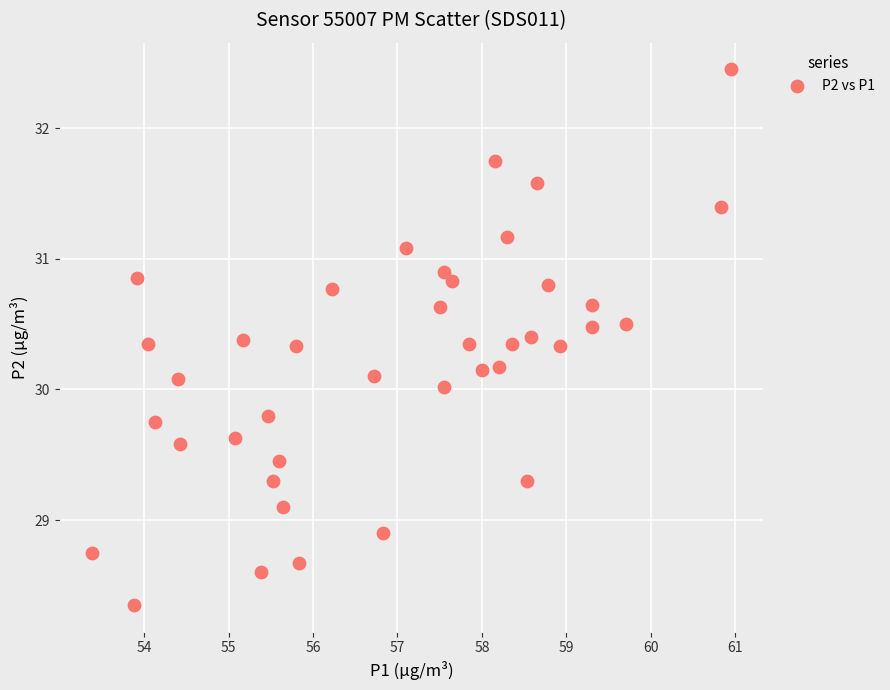

What is the range of Y values (max minus min)?

4.1